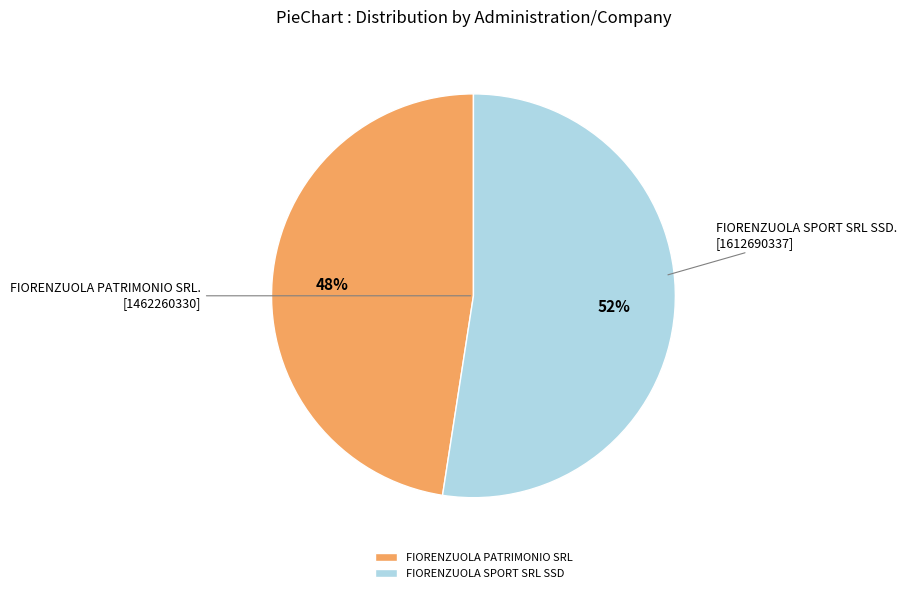

Count the number of slices in the pie.

2